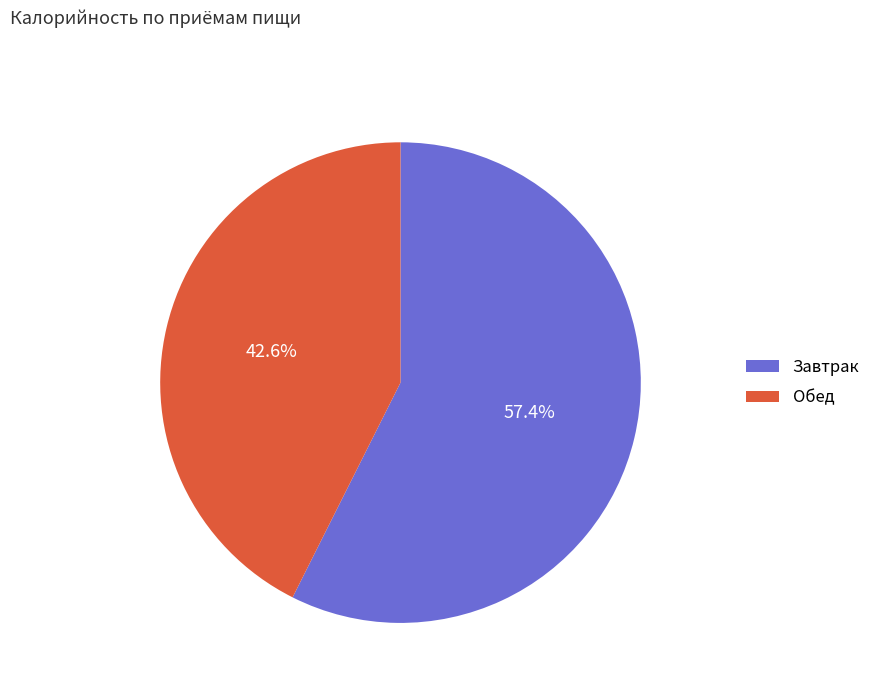

Which has a higher value, Обед or Завтрак?

Завтрак